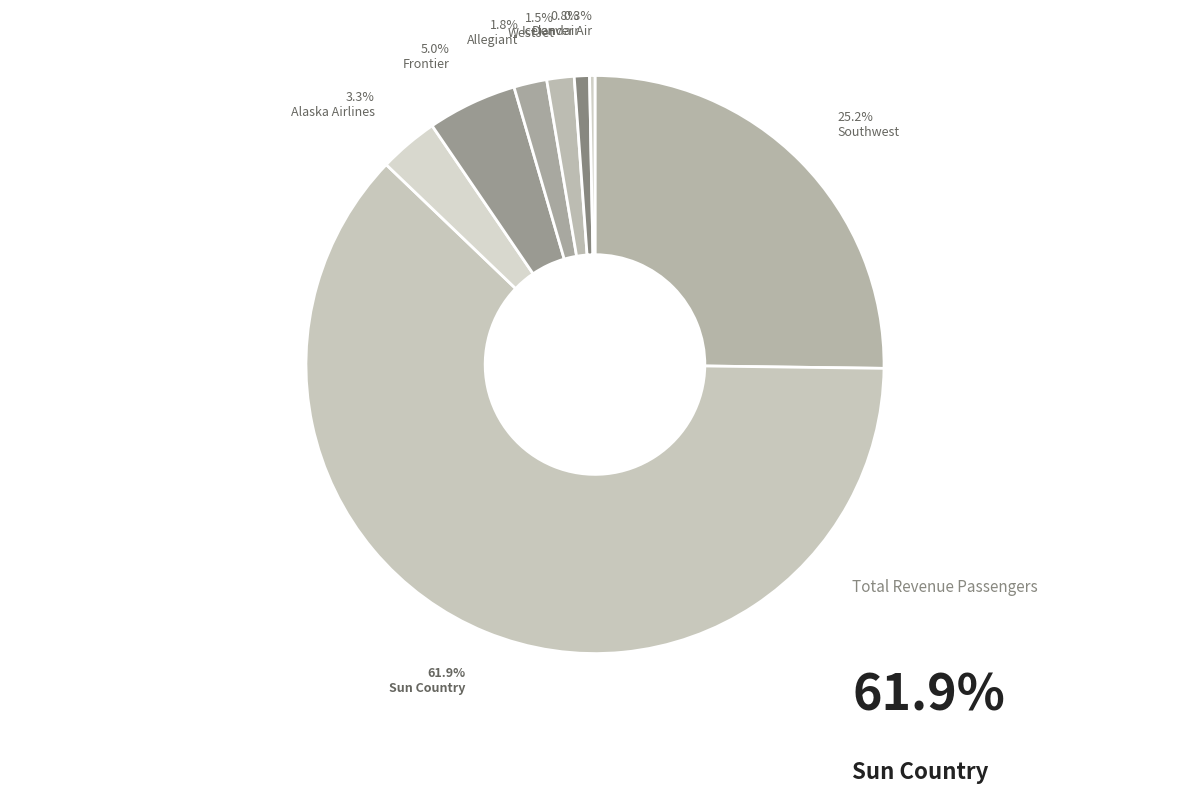

Do Southwest and Sun Country together represent more than half of the pie?

Yes